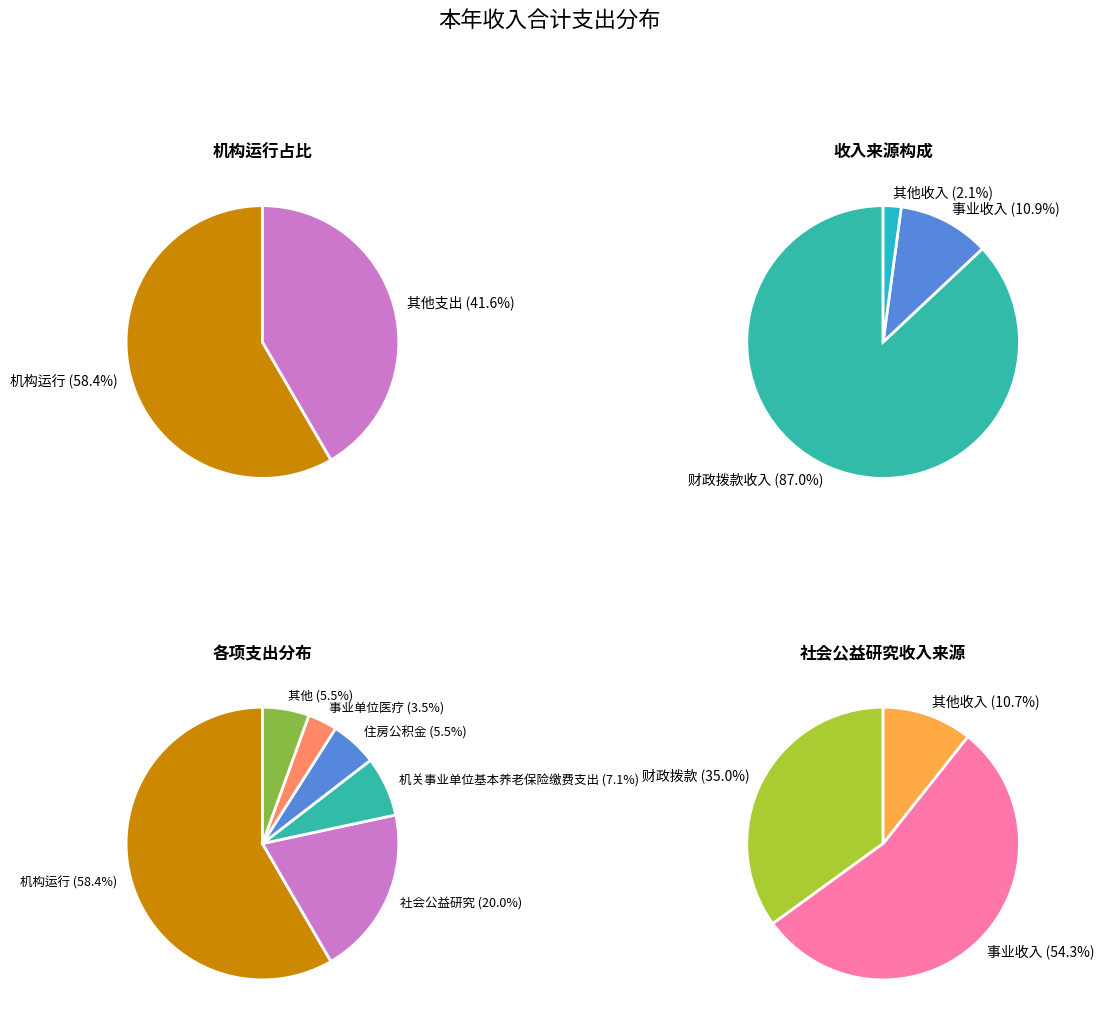

Does any single category account for the majority?

Yes